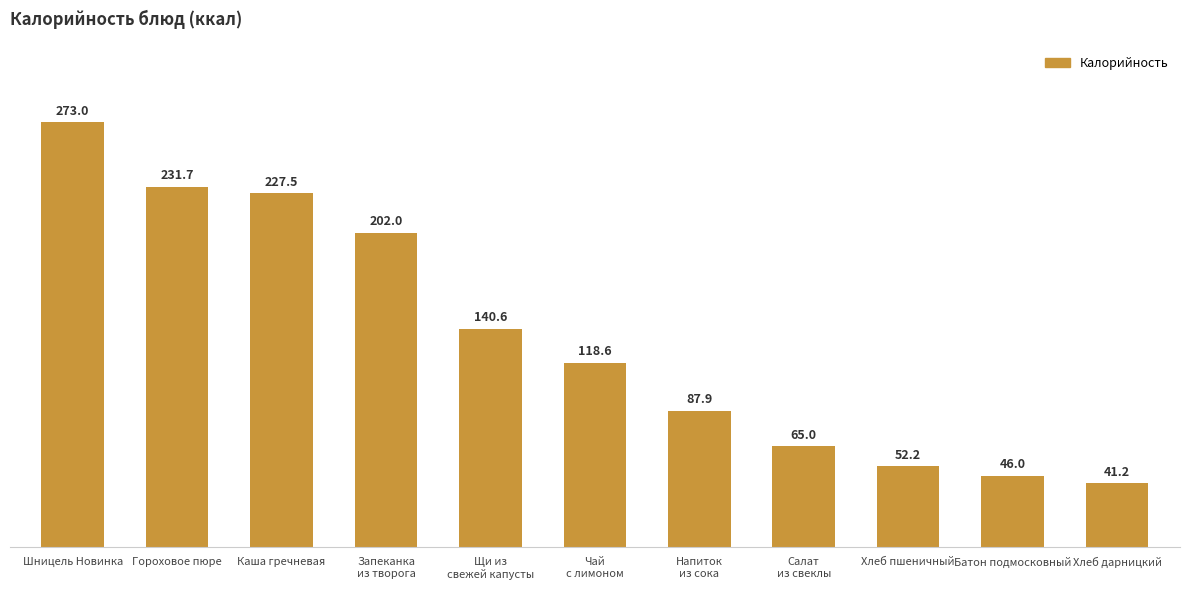

Reading left to right, extract all data points from this chart.

Шницель Новинка=273.0	Гороховое пюре=231.7	Каша гречневая=227.5	Запеканка
из творога=202.0	Щи из
свежей капусты=140.6	Чай
с лимоном=118.6	Напиток
из сока=87.9	Салат
из свеклы=65.0	Хлеб пшеничный=52.2	Батон подмосковный=46.0	Хлеб дарницкий=41.2